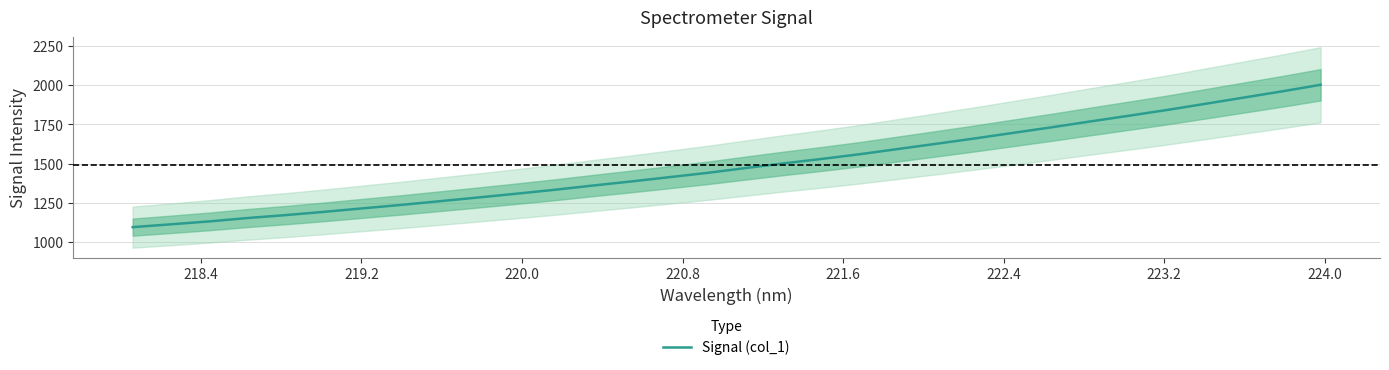

Does the chart display data point markers on the line(s)?

No